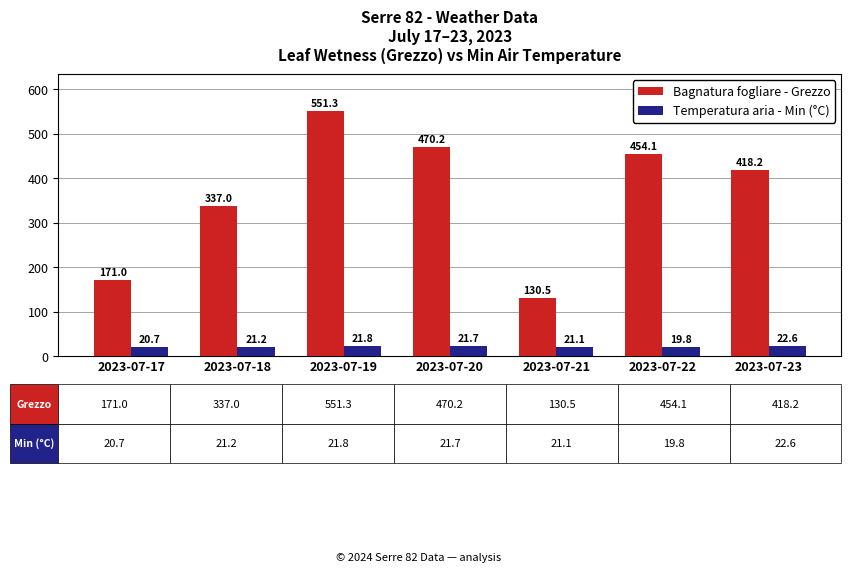

How many data points does each series have?

7